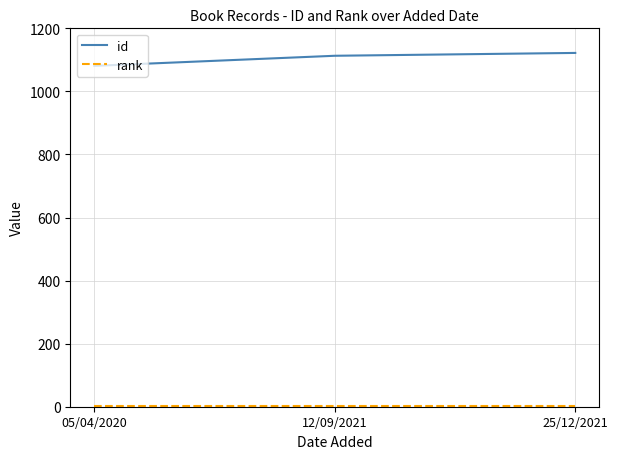

At how many categories does at least one series exceed 334?

3